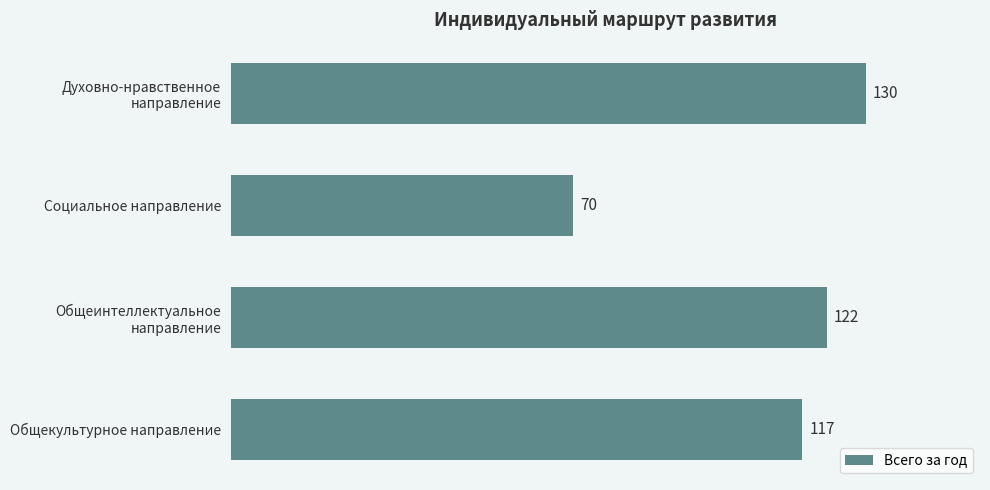

What is the maximum value shown in the chart?

130